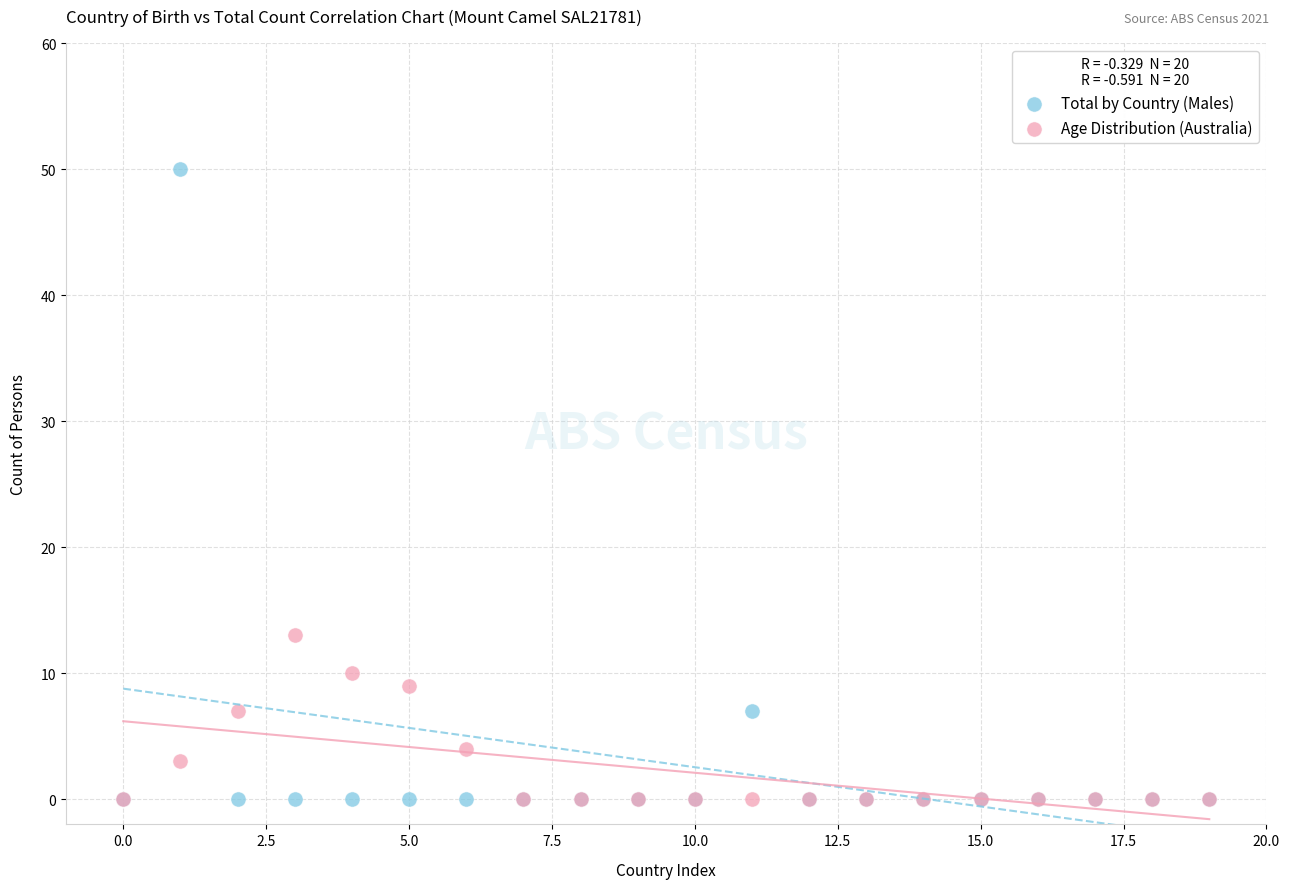

Across all series, what Y value is closest to 25?

13